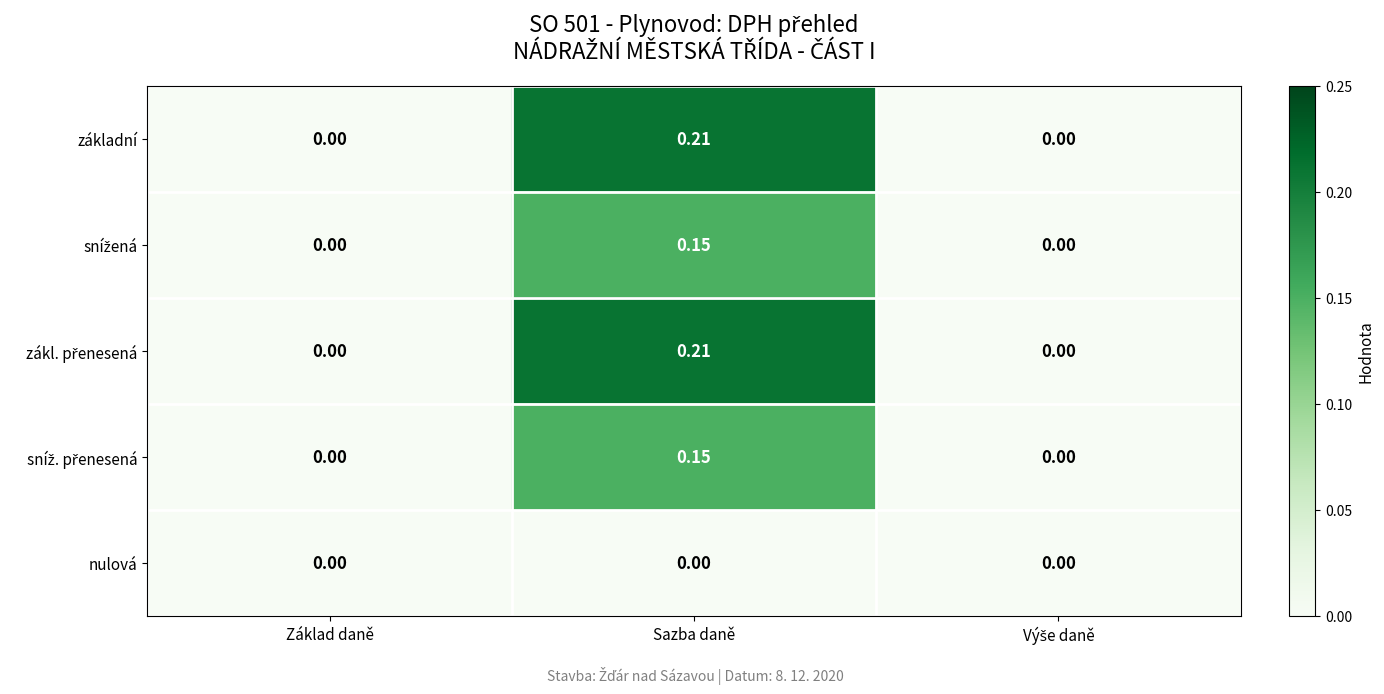

At which category is the sum across all series the highest?

Sazba daně